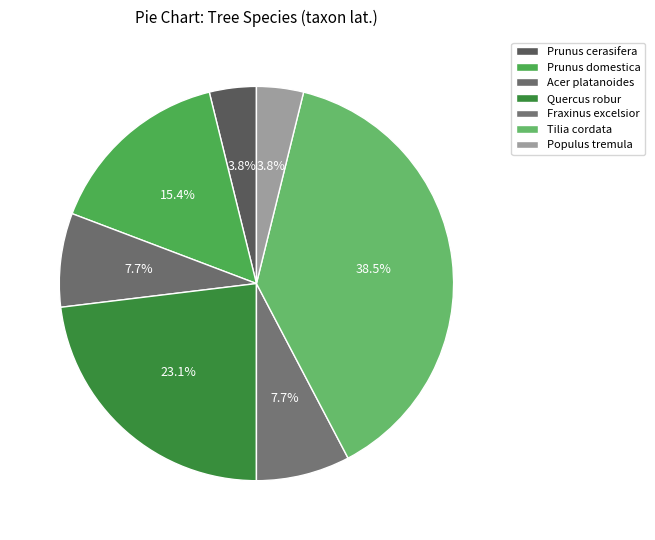

Rank the categories by value from lowest to highest.

Prunus cerasifera, Populus tremula, Acer platanoides, Fraxinus excelsior, Prunus domestica, Quercus robur, Tilia cordata